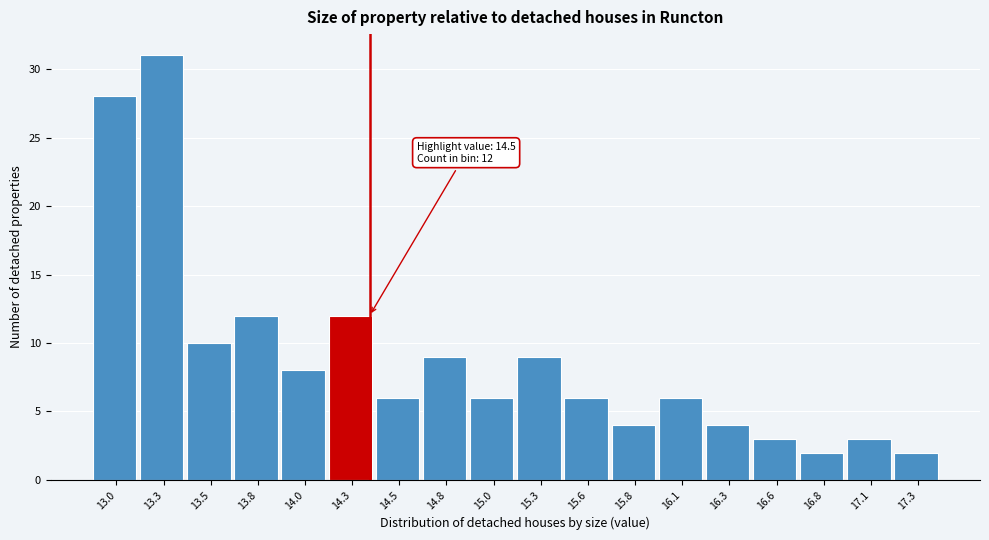

Reading right to left, what are all the values shown in this chart?

2	3	2	3	4	6	4	6	9	6	9	6	12	8	12	10	31	28